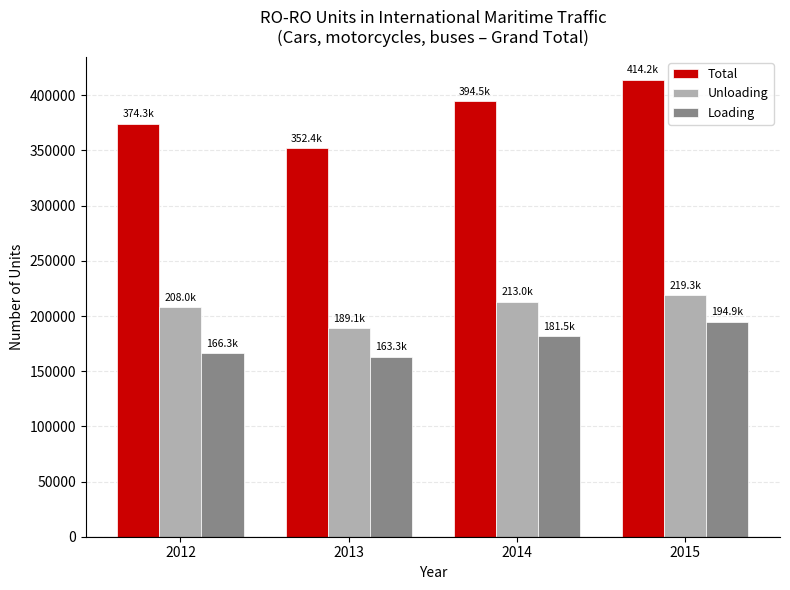

What is the lowest value of the Total series?

352446